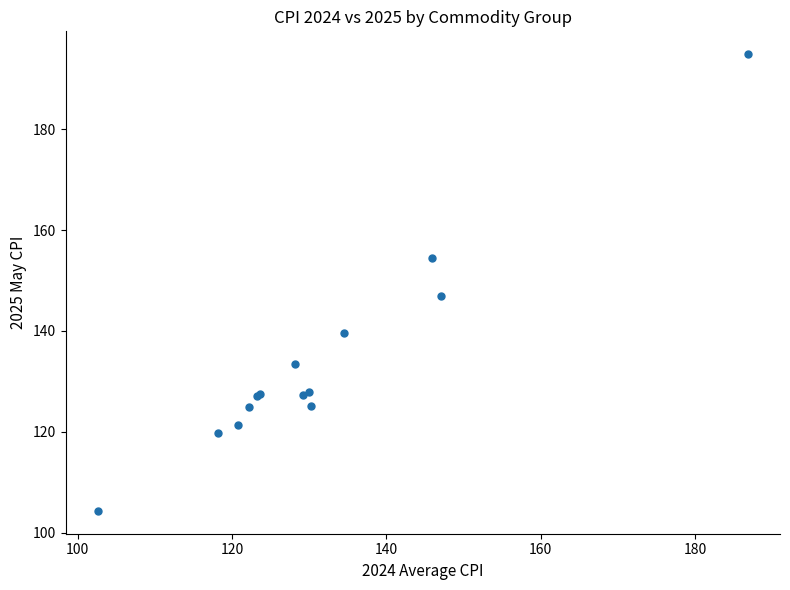

What Y value in the scatter plot is closest to 149?

147.0